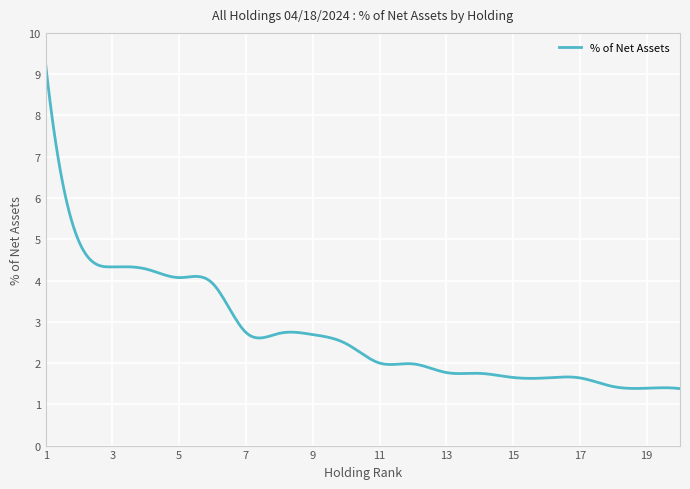

What is the greatest value displayed?

9.2